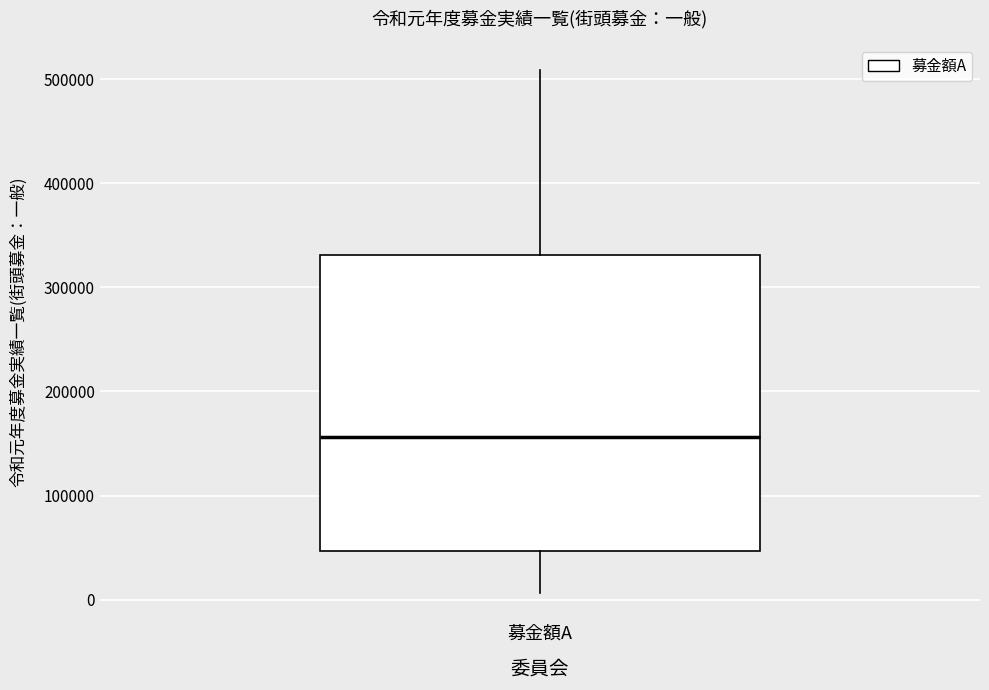

Where is the upper edge of the box for 募金額A on the y-axis? The values are not printed on the chart, so give them approximately, as read against the axis.

330000